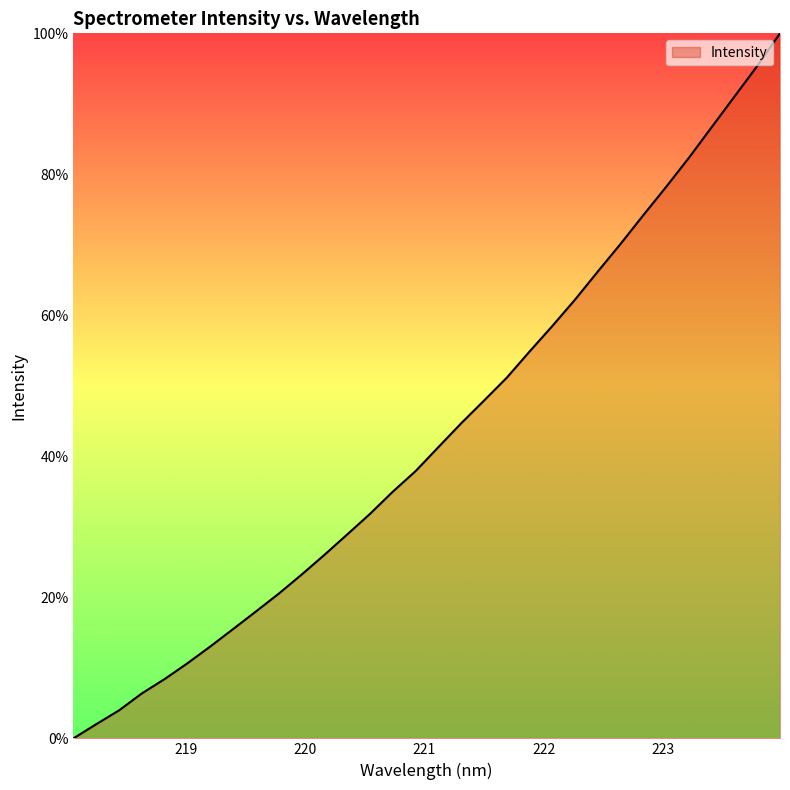

What is the greatest value displayed?

100.0